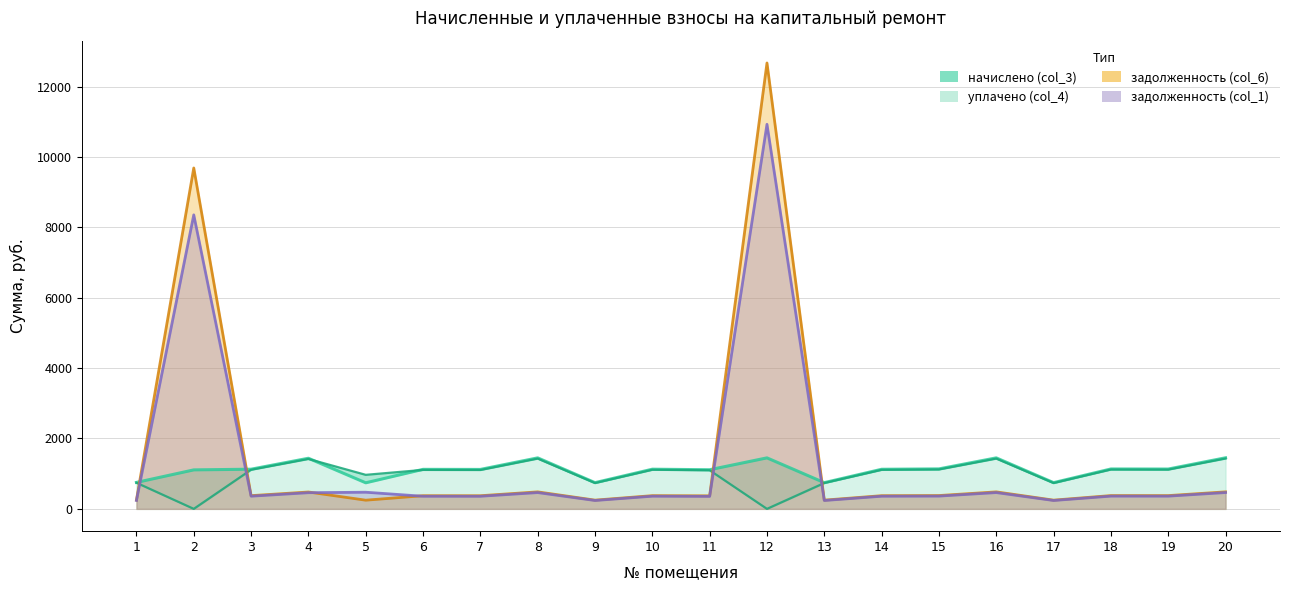

Which series has the largest total across all categories?

задолженность (col_6)